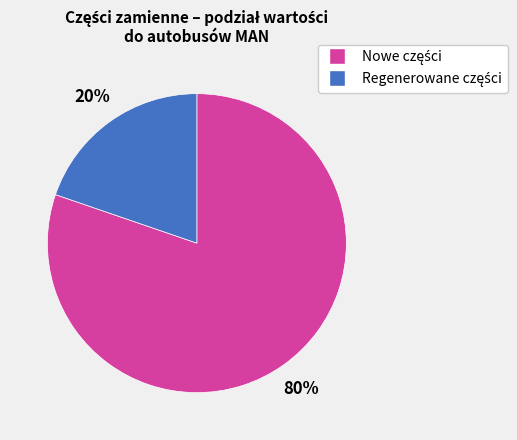

Is there a majority slice in this chart?

Yes